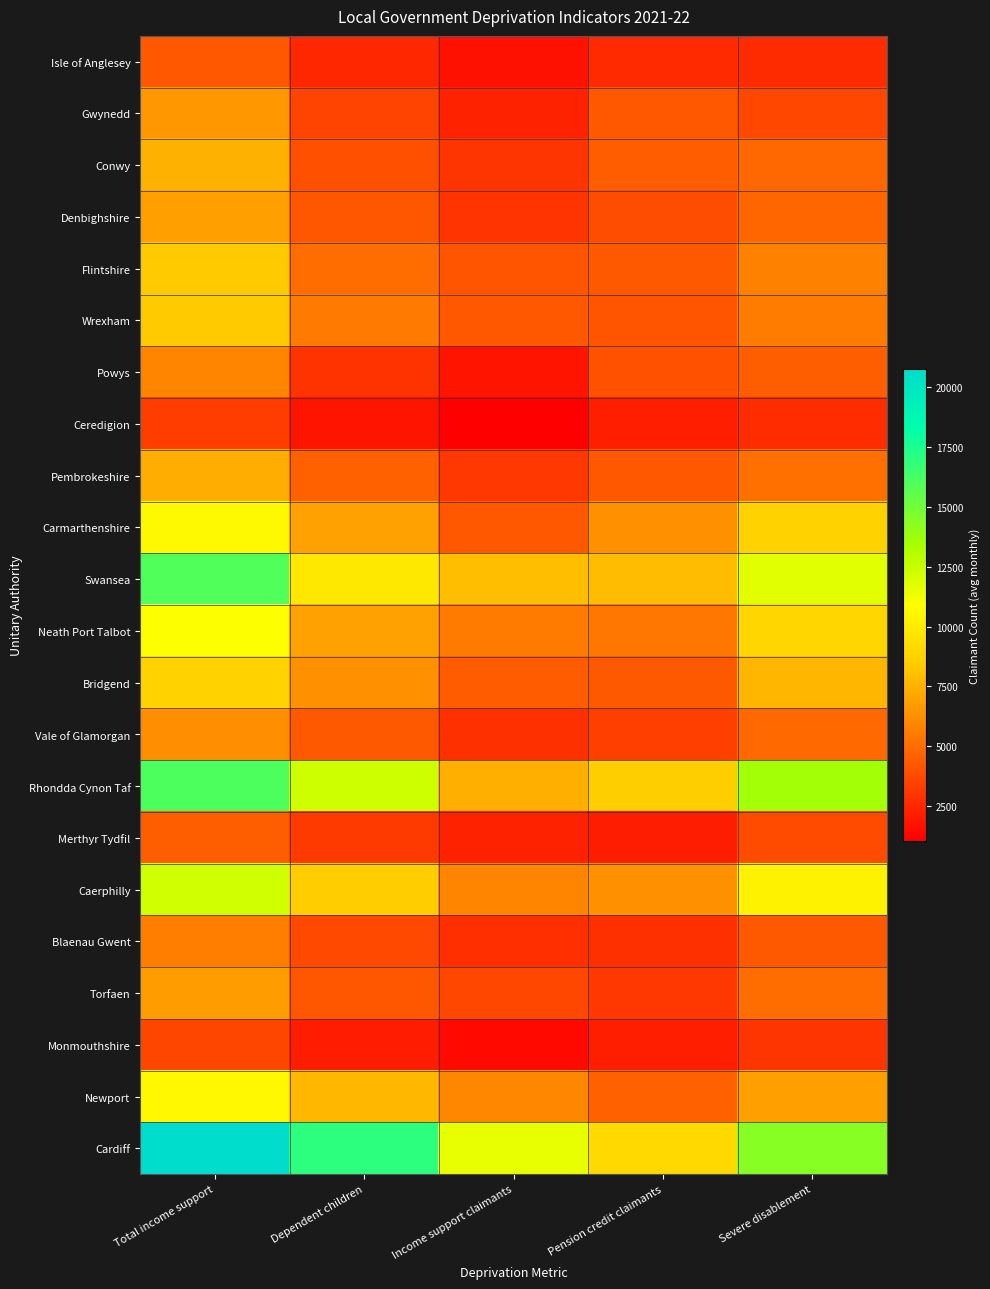

Reading left to right, transcribe all the data shown in this chart.

Isle of Anglesey: Total income support=4277.2	Dependent children=2500.0	Income support claimants=1663.4	Pension credit claimants=2595.0	Severe disablement=2642.2
Gwynedd: Total income support=6577.6	Dependent children=3500.0	Income support claimants=2292.9	Pension credit claimants=4261.8	Severe disablement=3631.3
Conwy: Total income support=7496.2	Dependent children=4000.0	Income support claimants=2999.8	Pension credit claimants=4469.3	Severe disablement=4794.8
Denbighshire: Total income support=6838.0	Dependent children=4200.0	Income support claimants=2940.6	Pension credit claimants=3872.2	Severe disablement=4771.4
Flintshire: Total income support=8422.4	Dependent children=5000.0	Income support claimants=4092.2	Pension credit claimants=4294.1	Severe disablement=5749.8
Wrexham: Total income support=8435.1	Dependent children=5500.0	Income support claimants=4244.2	Pension credit claimants=4155.5	Severe disablement=5577.8
Powys: Total income support=5836.9	Dependent children=2900.0	Income support claimants=1781.7	Pension credit claimants=4035.2	Severe disablement=4501.8
Ceredigion: Total income support=3285.7	Dependent children=1800.0	Income support claimants=1045.9	Pension credit claimants=2228.8	Severe disablement=2665.0
Pembrokeshire: Total income support=7348.3	Dependent children=4600.0	Income support claimants=3068.8	Pension credit claimants=4251.3	Severe disablement=5145.2
Carmarthenshire: Total income support=10651.7	Dependent children=6900.0	Income support claimants=4274.0	Pension credit claimants=6333.5	Severe disablement=8752.8
Swansea: Total income support=15948.0	Dependent children=9800.0	Income support claimants=7973.4	Pension credit claimants=7891.6	Severe disablement=11746.6
Neath Port Talbot: Total income support=10947.1	Dependent children=6900.0	Income support claimants=5522.3	Pension credit claimants=5377.1	Severe disablement=8949.4
Bridgend: Total income support=8756.7	Dependent children=6300.0	Income support claimants=4419.8	Pension credit claimants=4294.2	Severe disablement=7632.5
Vale of Glamorgan: Total income support=6206.8	Dependent children=4300.0	Income support claimants=2819.8	Pension credit claimants=3360.8	Severe disablement=4869.2
Rhondda Cynon Taf: Total income support=16069.8	Dependent children=12300.0	Income support claimants=7433.8	Pension credit claimants=8571.8	Severe disablement=13550.2
Merthyr Tydfil: Total income support=4476.2	Dependent children=3200.0	Income support claimants=2306.8	Pension credit claimants=2151.6	Severe disablement=3802.3
Caerphilly: Total income support=12252.6	Dependent children=8500.0	Income support claimants=5895.8	Pension credit claimants=6317.8	Severe disablement=10297.7
Blaenau Gwent: Total income support=5665.4	Dependent children=3700.0	Income support claimants=2795.3	Pension credit claimants=2849.9	Severe disablement=4310.5
Torfaen: Total income support=6712.7	Dependent children=4200.0	Income support claimants=3635.6	Pension credit claimants=3048.3	Severe disablement=5036.4
Monmouthshire: Total income support=3587.2	Dependent children=2100.0	Income support claimants=1396.6	Pension credit claimants=2172.2	Severe disablement=2984.2
Newport: Total income support=10584.4	Dependent children=7700.0	Income support claimants=5973.2	Pension credit claimants=4562.2	Severe disablement=6884.6
Cardiff: Total income support=20756.0	Dependent children=17000.0	Income support claimants=11560.2	Pension credit claimants=9113.1	Severe disablement=14361.7